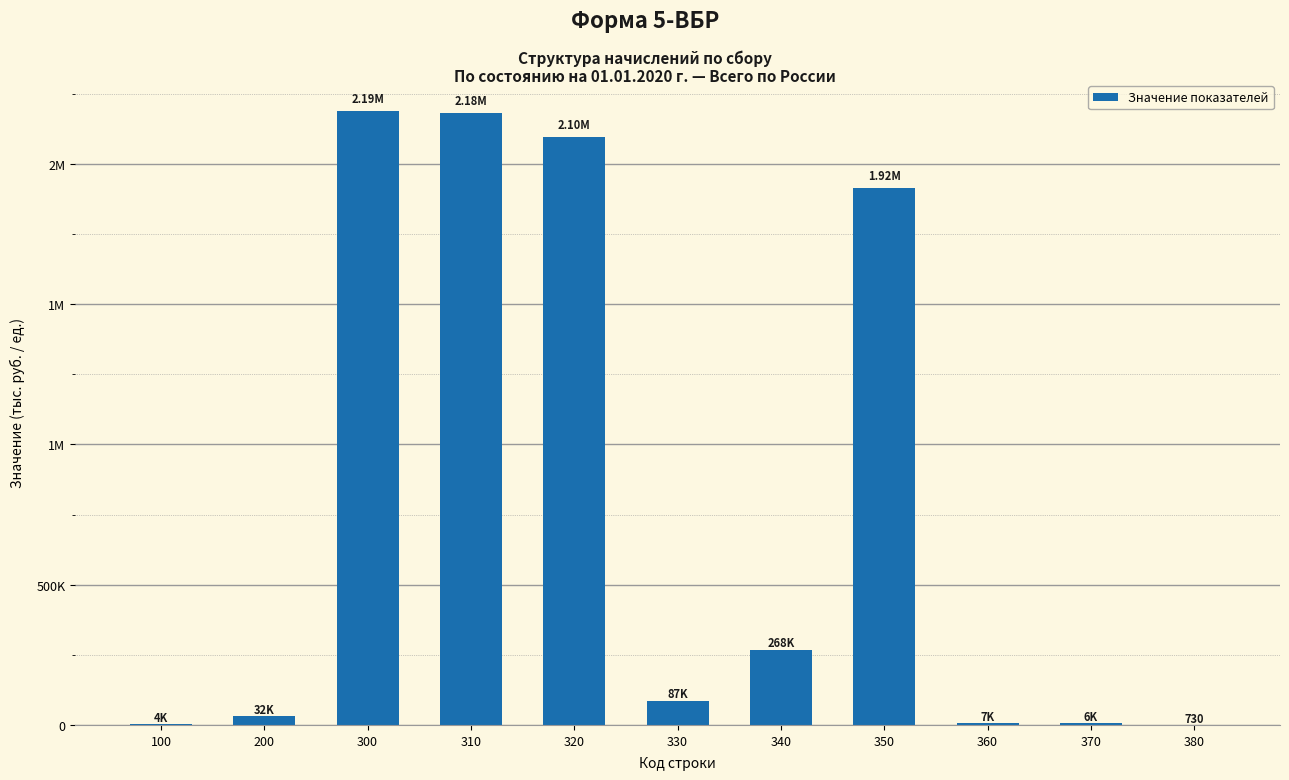

What is the difference between the second highest and second lowest values?

2178701